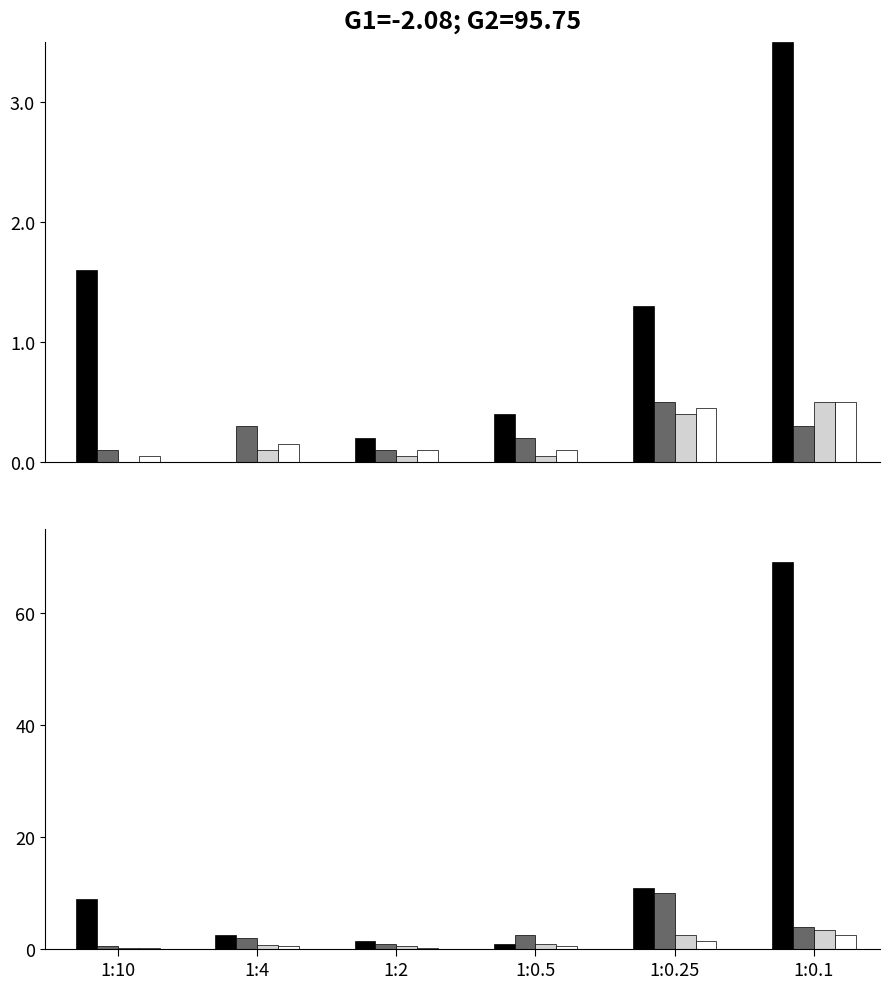

Reading right to left, extract all data points from this chart.

Series A: 1:0.1=69.0	1:0.25=11.0	1:0.5=1.0	1:2=1.5	1:4=2.5	1:10=9.0
Series B: 1:0.1=4.0	1:0.25=10.0	1:0.5=2.5	1:2=1.0	1:4=2.0	1:10=0.5
Series C: 1:0.1=3.5	1:0.25=2.5	1:0.5=1.0	1:2=0.5	1:4=0.8	1:10=0.3
Series D: 1:0.1=2.5	1:0.25=1.5	1:0.5=0.5	1:2=0.3	1:4=0.5	1:10=0.2